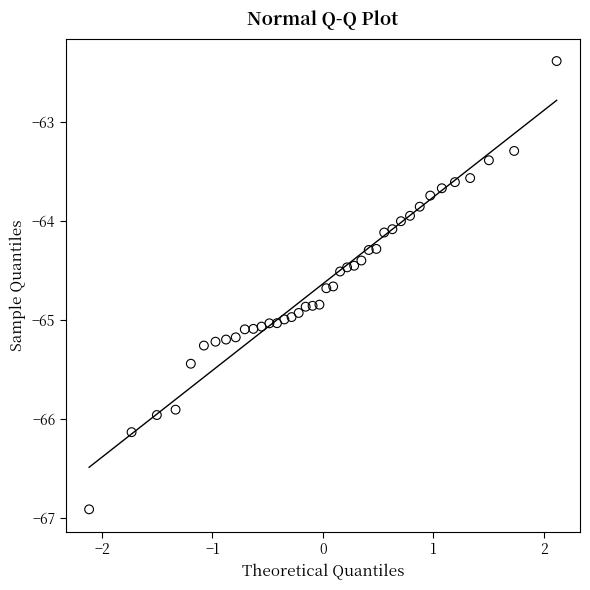

What is the range of X values (max minus min)?

4.2